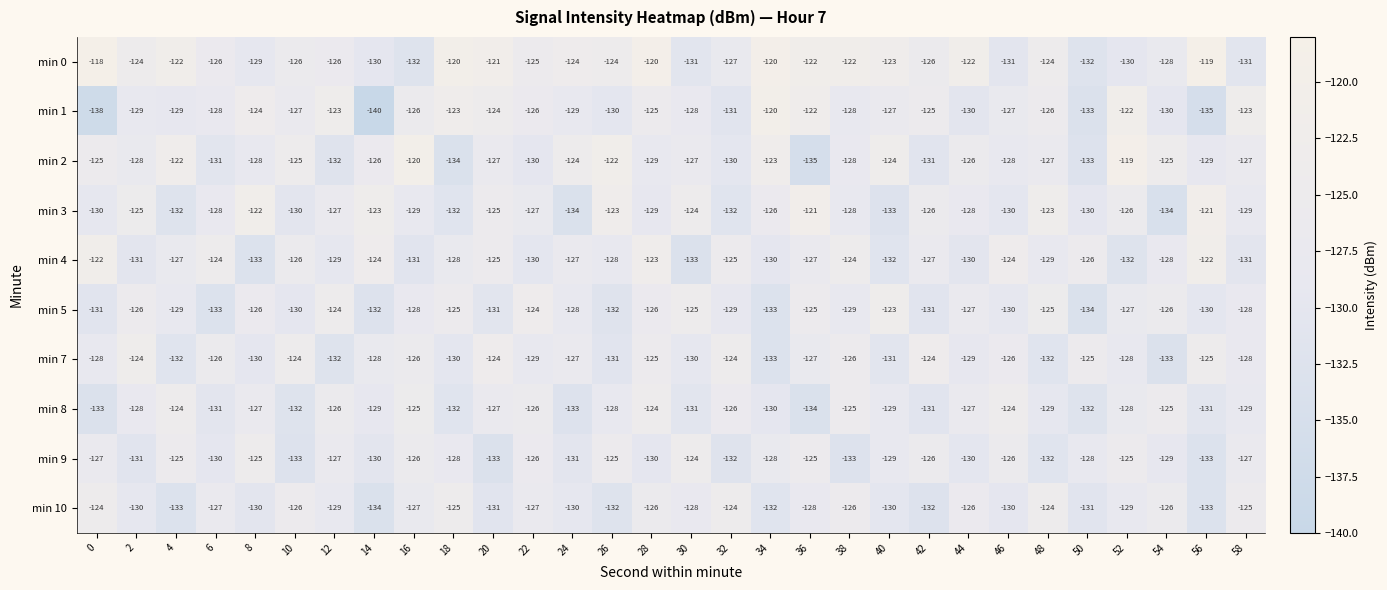

What is the smallest value displayed?

-140